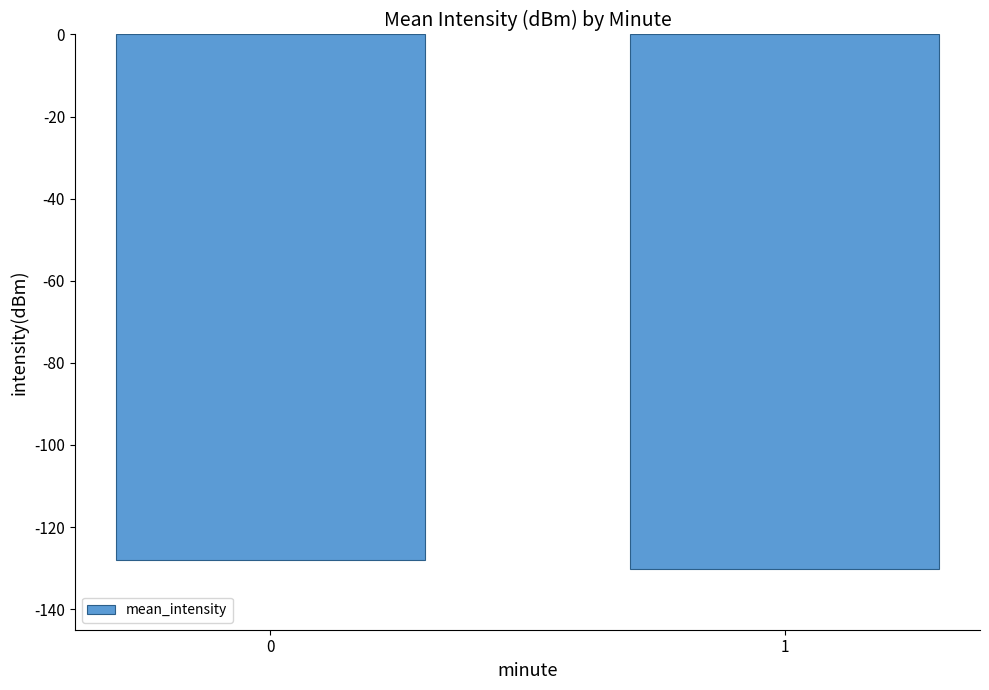

True or false: the data shows -219.5 at 0.

False